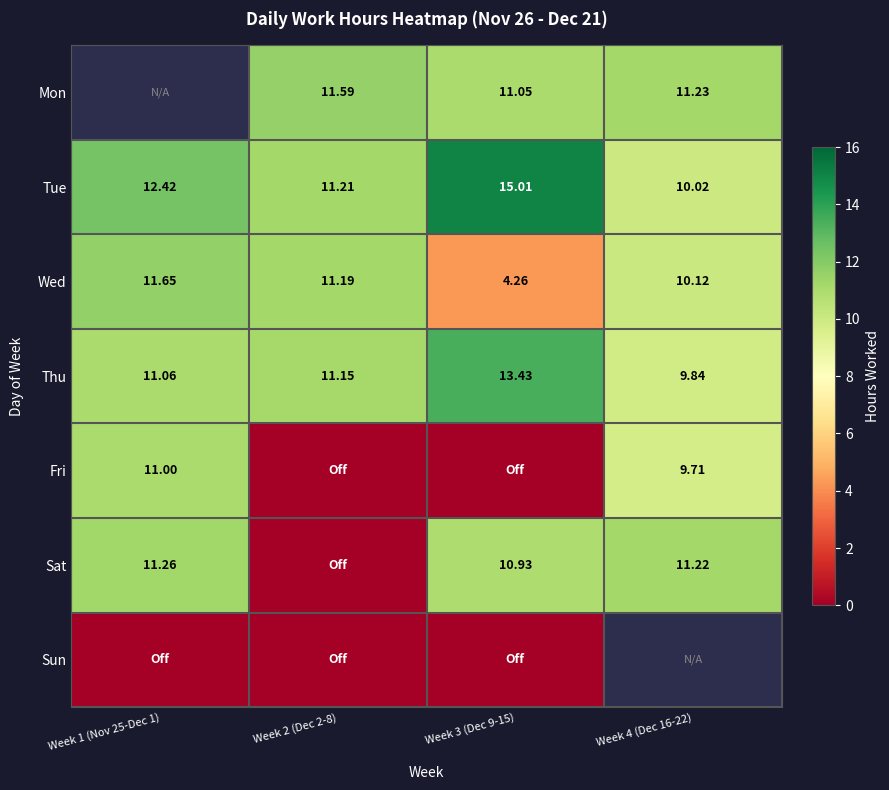

How many categories are shown in the chart?

4